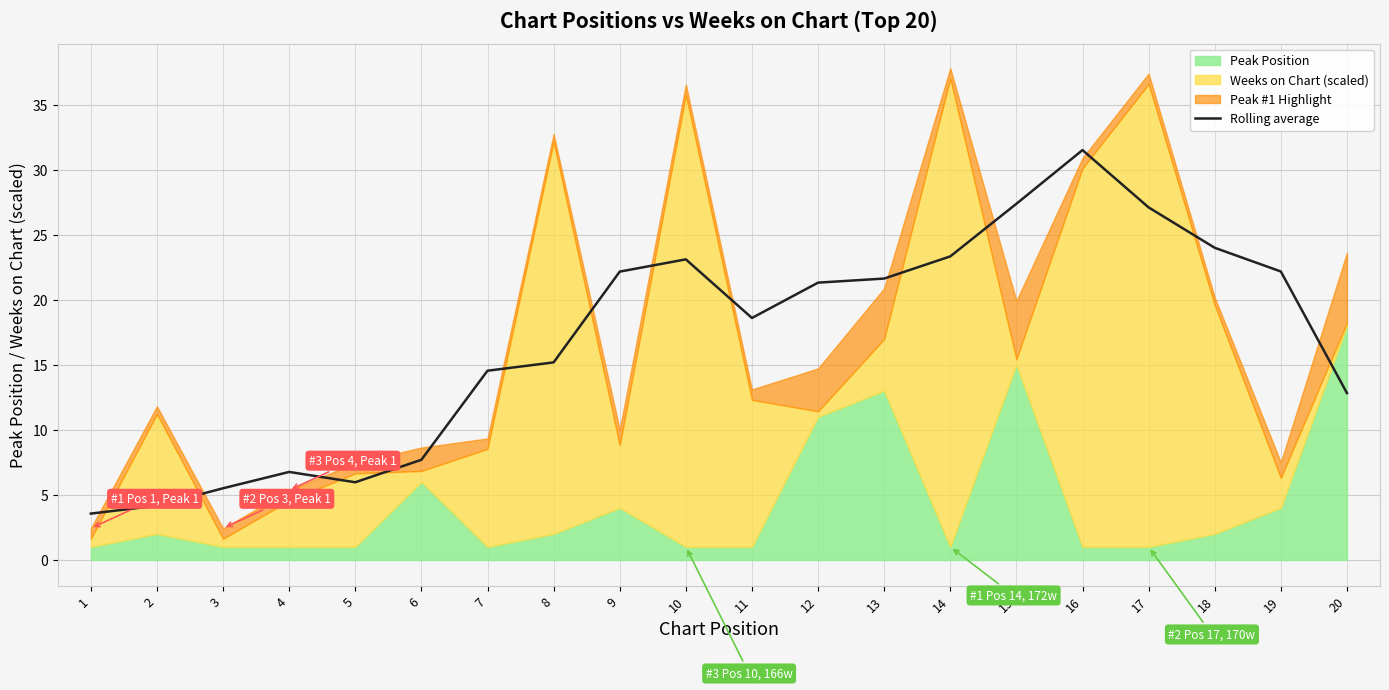

How many data points are less than 21?

10